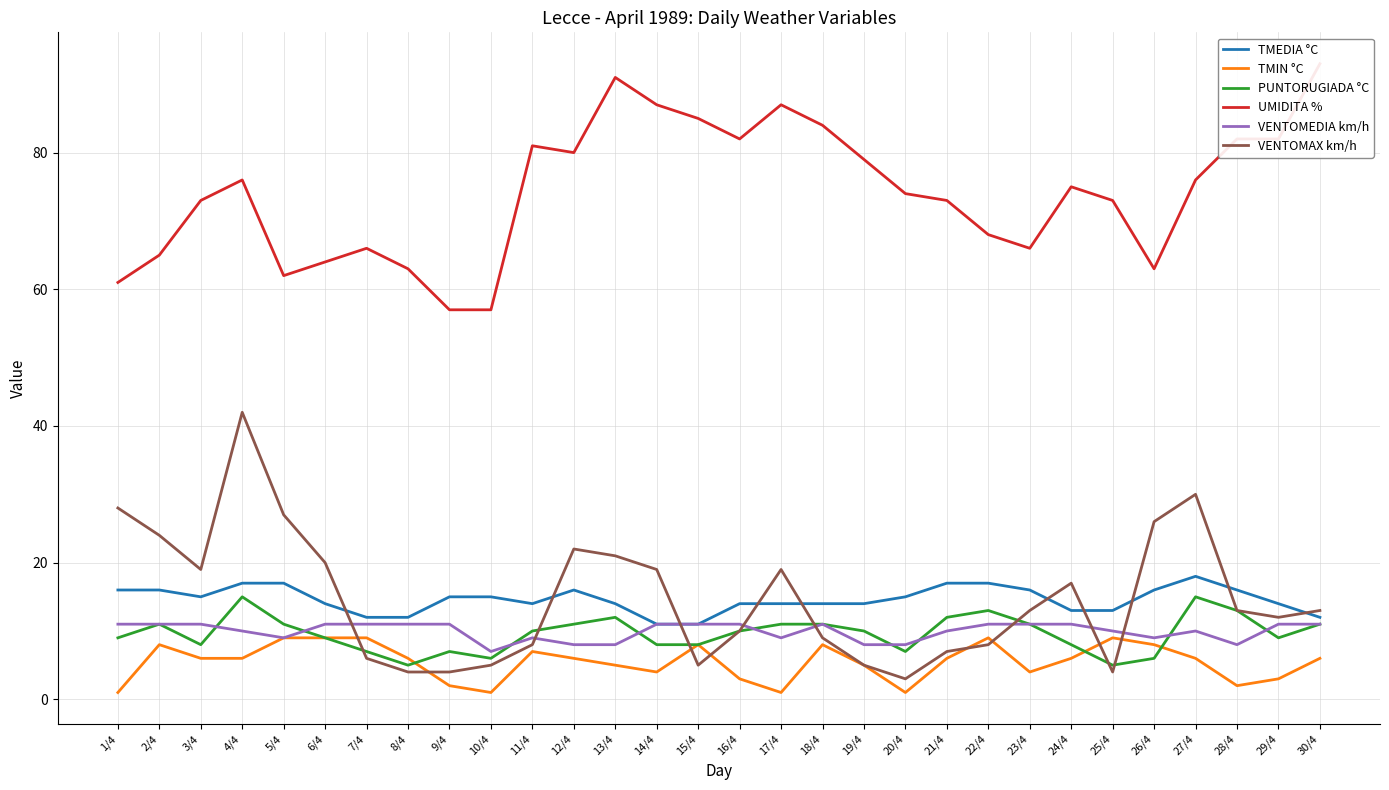

True or false: TMEDIA °C has a value of 9 at 10/4.

False